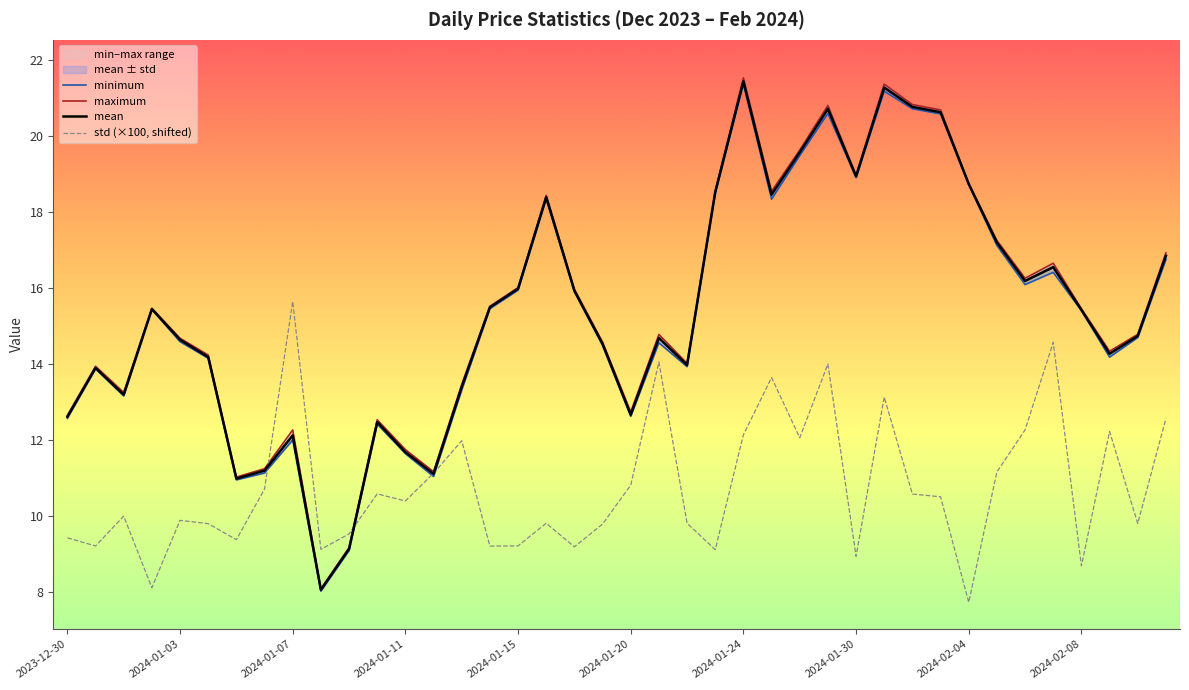

Does the chart have visible grid lines?

No